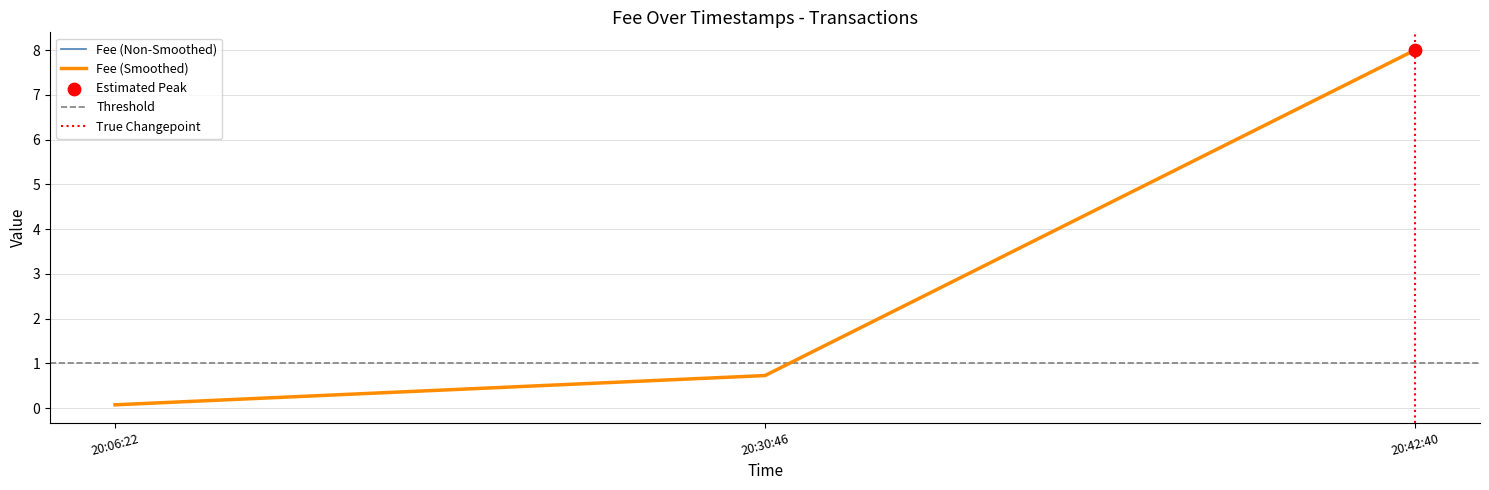

What is the total value across all series at 20:06:22?

0.1